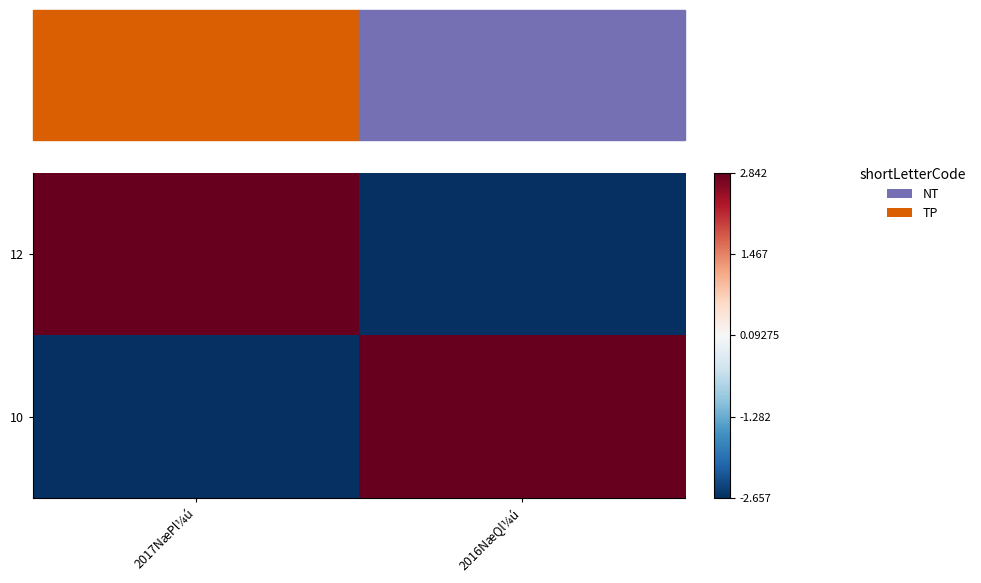

How many categories are shown in the chart?

2